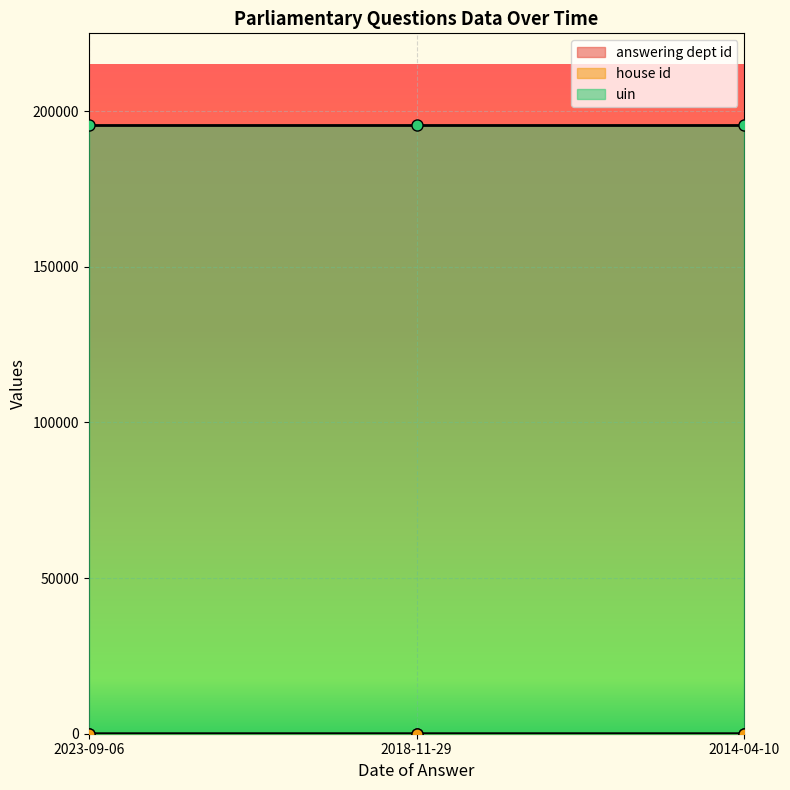

Which category has the highest value in the house id series?

2023-09-06